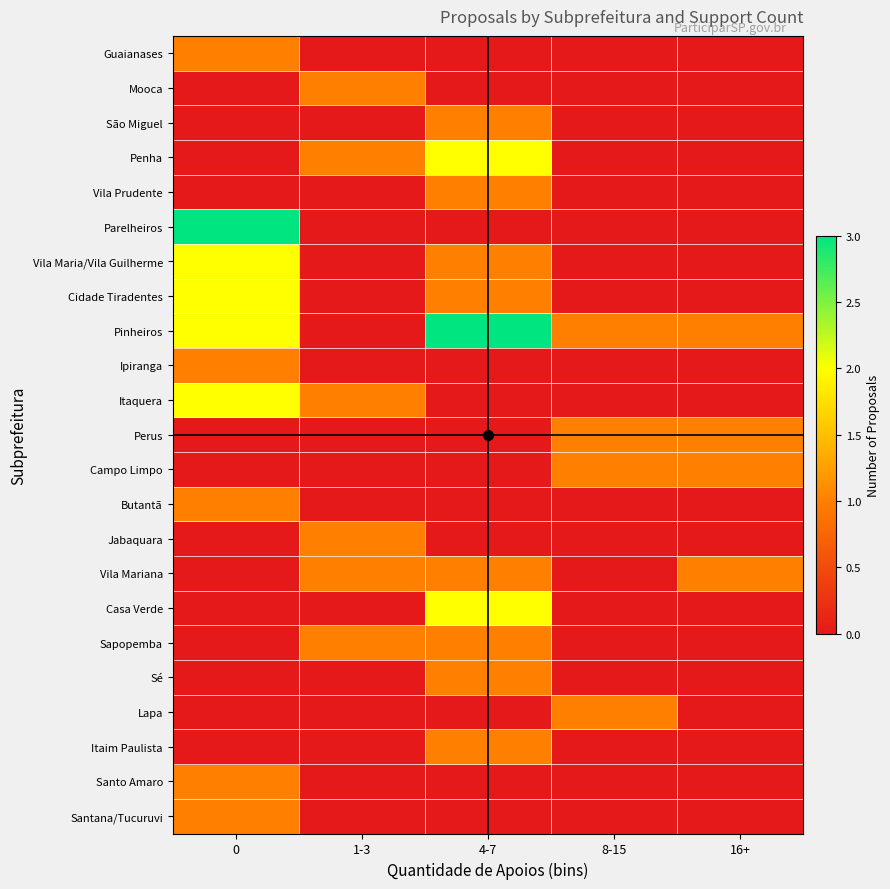

Which series has the widest spread of values?

Parelheiros